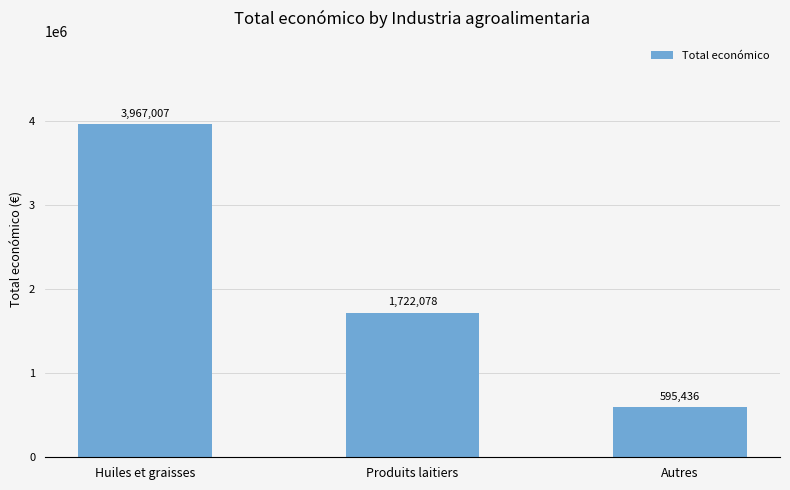

Between Autres and Produits laitiers, which is larger?

Produits laitiers